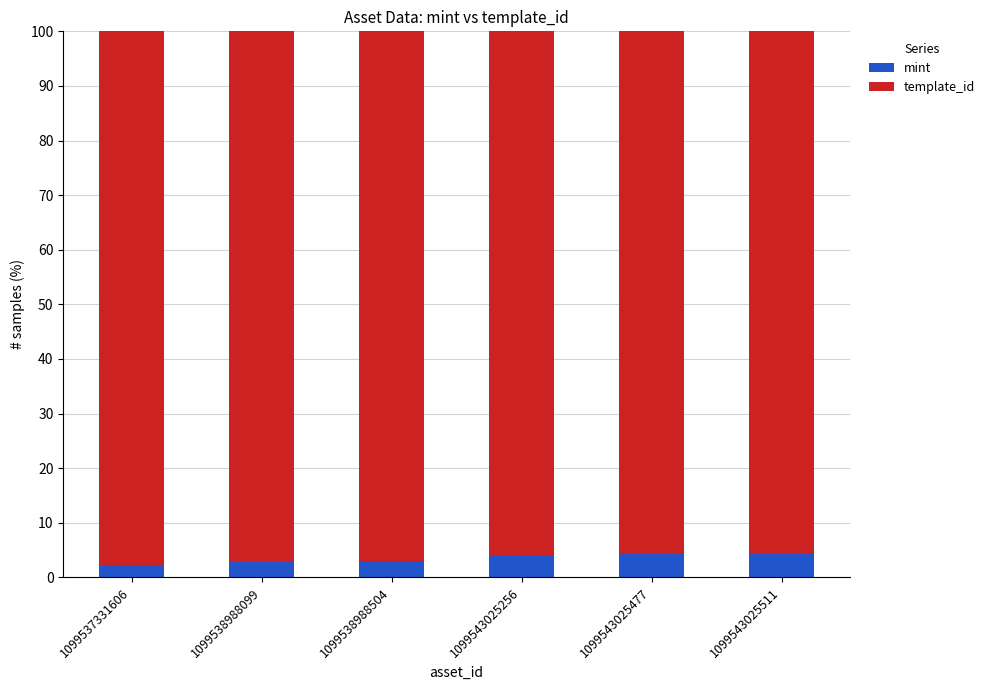

What is the difference between the maximum and minimum values in the mint series?

2.1